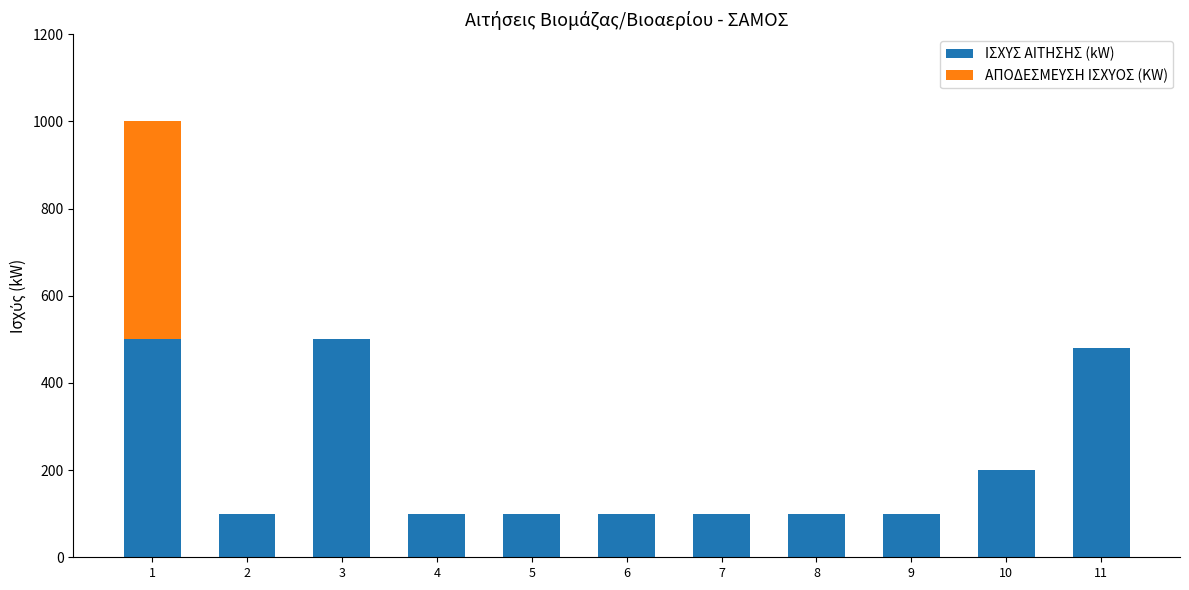

True or false: ΙΣΧΥΣ ΑΙΤΗΣΗΣ (kW) has a value of 42 at 10.

False